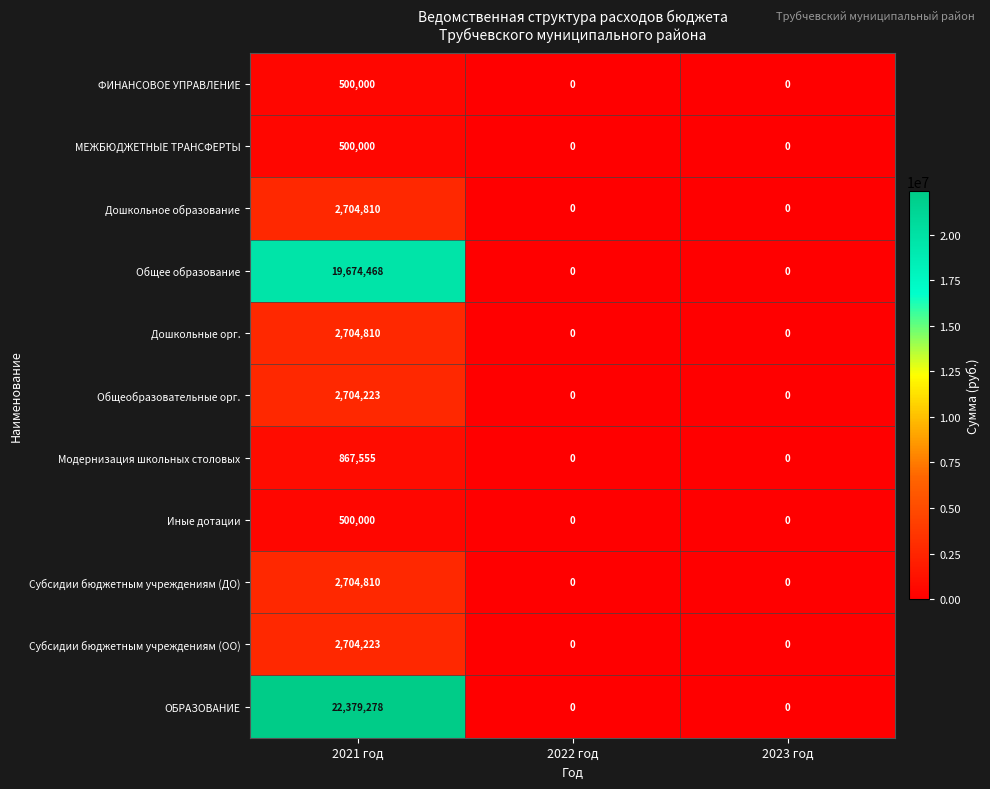

At which category does the chart reach its peak across all series?

2021 год